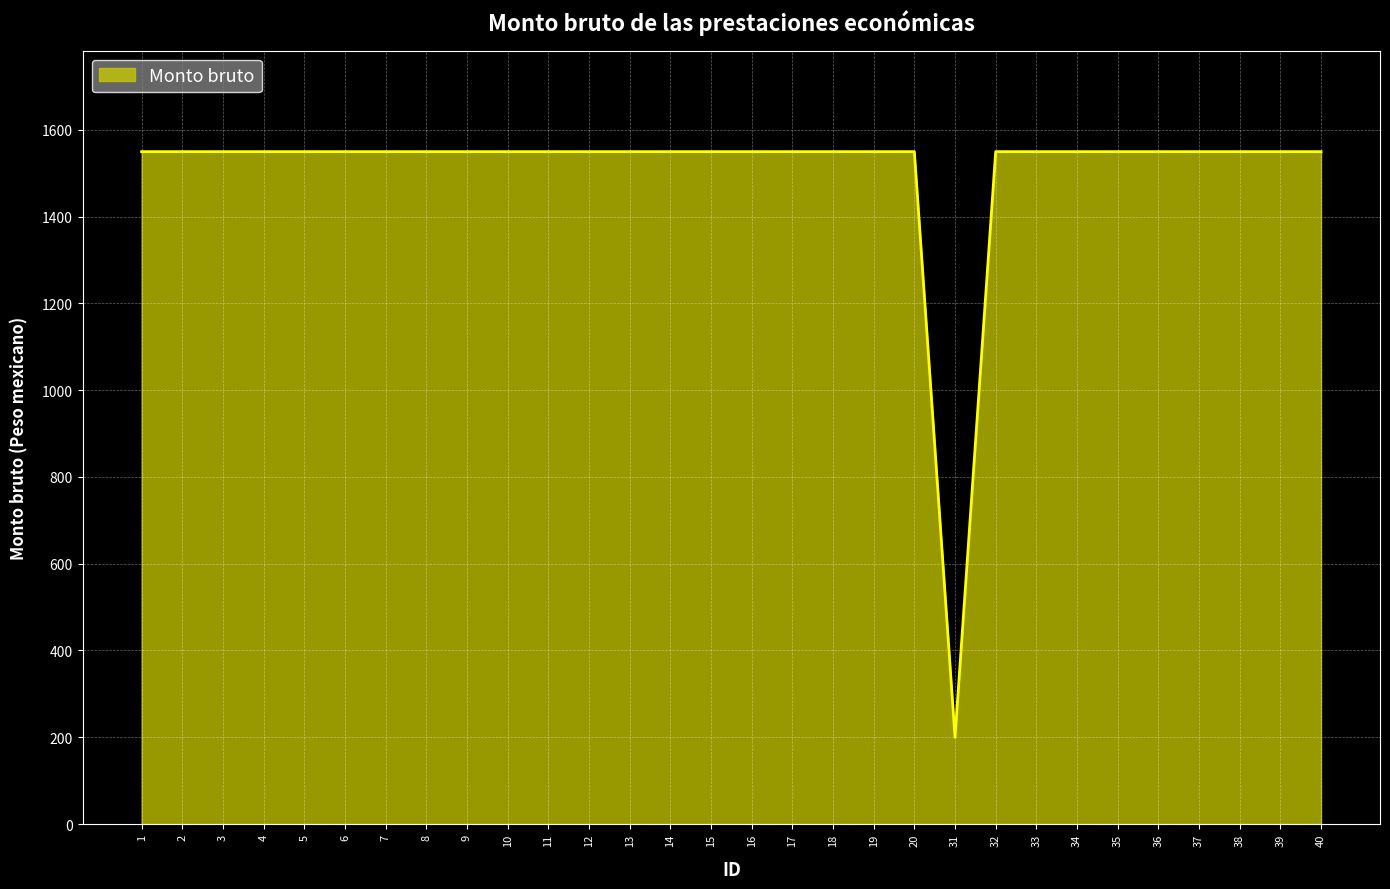

The chart shows a value of 1550 at 7. True or false?

True